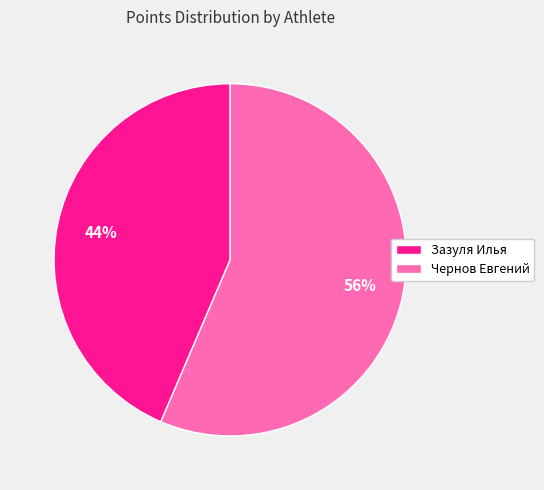

True or false: Чернов Евгений accounts for 63% of the total.

False